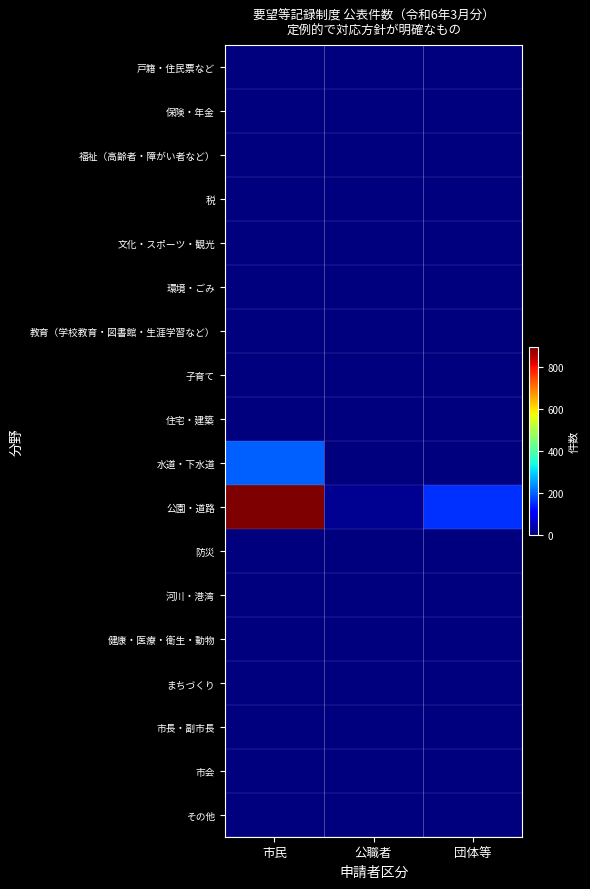

What is the total value across all series at 公職者?

17